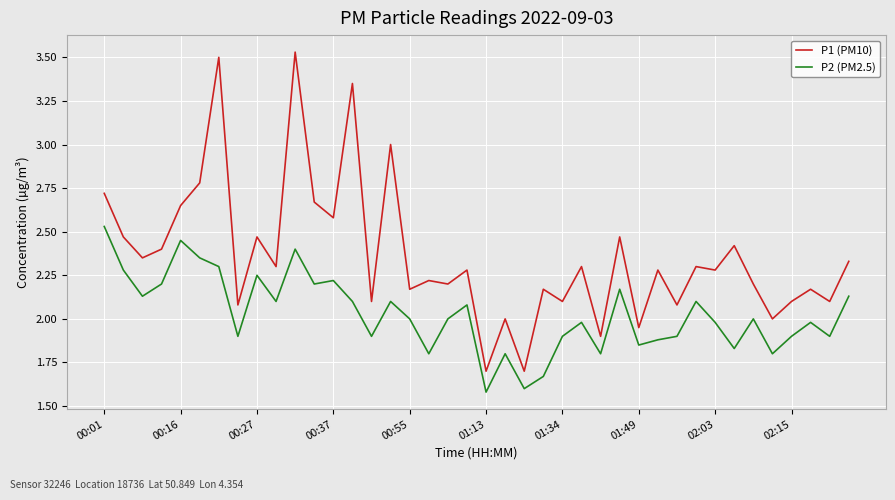

How many interior local valleys does the P1 (PM10) series have?

16